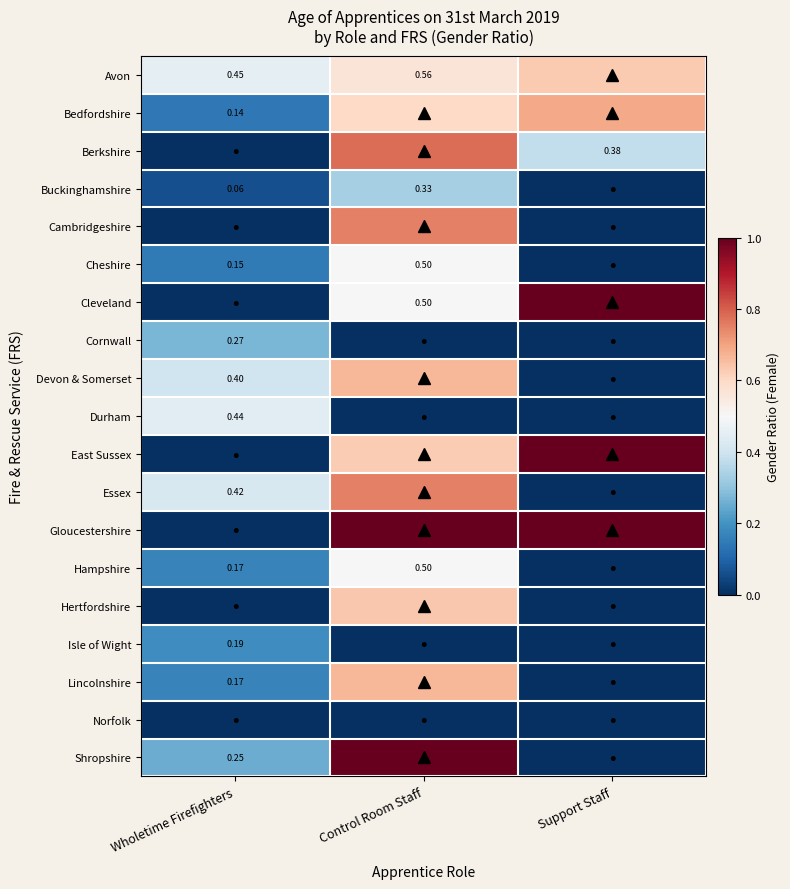

At Control Room Staff, list the series in order from smallest to largest.

Cornwall, Durham, Isle of Wight, Norfolk, Buckinghamshire, Cheshire, Cleveland, Hampshire, Avon, Bedfordshire, East Sussex, Hertfordshire, Devon & Somerset, Lincolnshire, Cambridgeshire, Essex, Berkshire, Gloucestershire, Shropshire